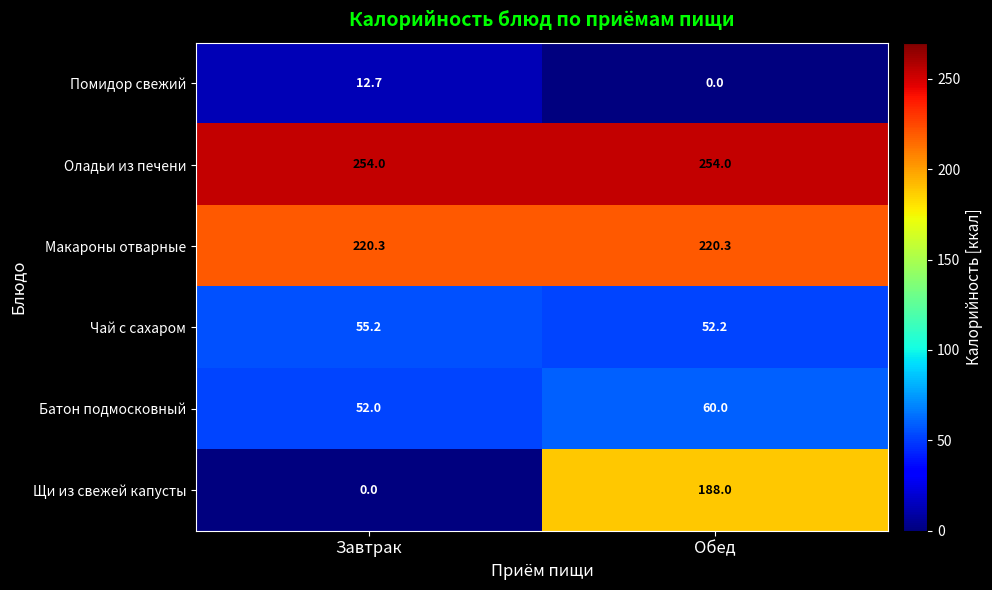

Which series changed the most between Завтрак and Обед?

Щи из свежей капусты